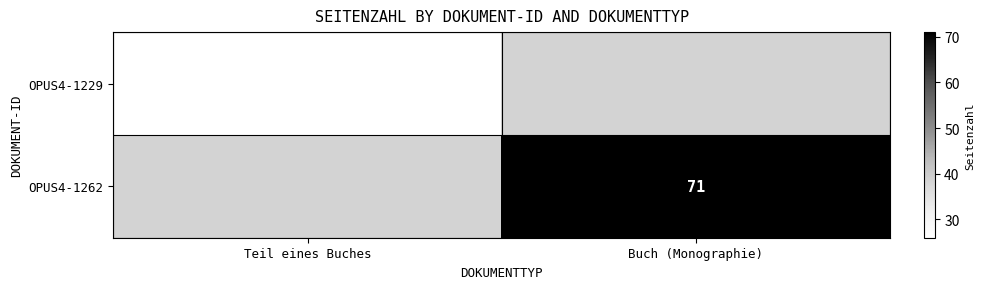

Is it true that OPUS4-1262 equals 71 at Buch (Monographie)?

True